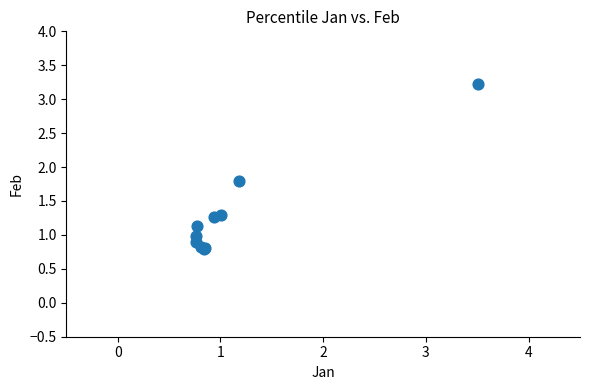

What Y value in the scatter plot is closest to 2?

1.8